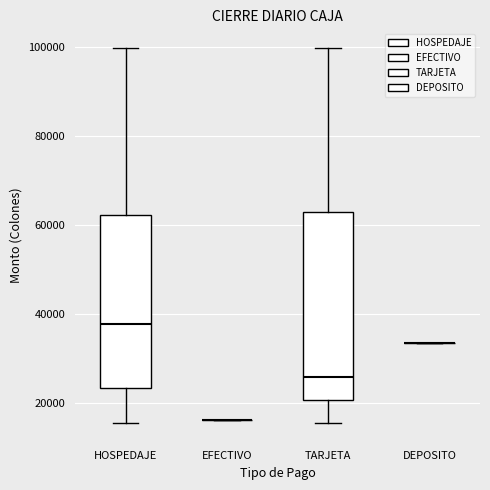

Reading left to right, read every box against the y-axis: the position of its median line, the range the box covers, and the ends of its whiskers. The values are not printed on the chart, so give them approximately, as read against the axis.

HOSPEDAJE: median 38000, box 24000 to 62000, whiskers 16000 to 100000
EFECTIVO: box collapsed to a line at 16000, whiskers 16000 to 16000
TARJETA: median 26000, box 20000 to 62000, whiskers 16000 to 100000
DEPOSITO: box collapsed to a line at 34000, whiskers 34000 to 34000